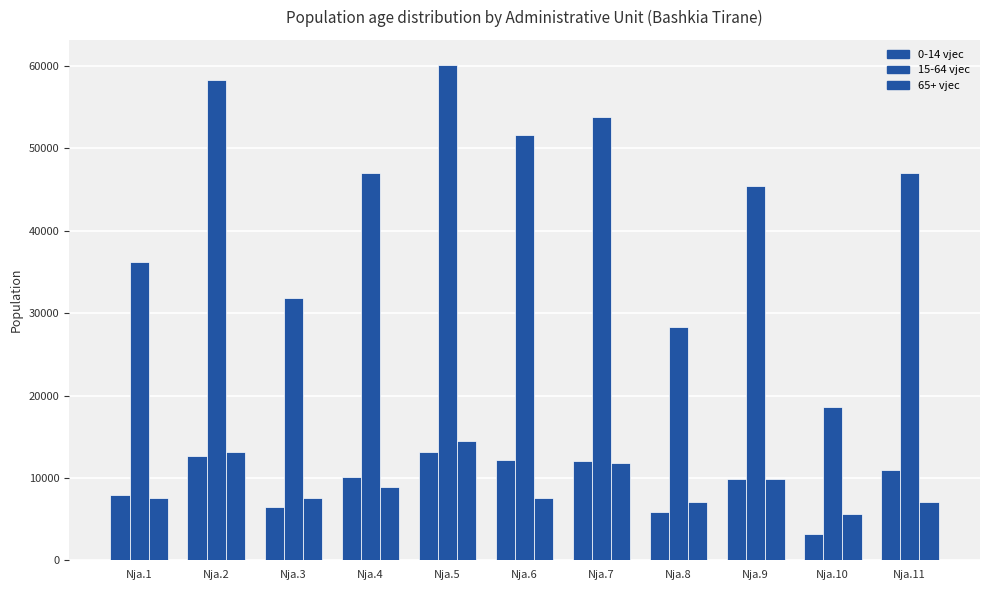

Which series has the largest total across all categories?

15-64 vjec